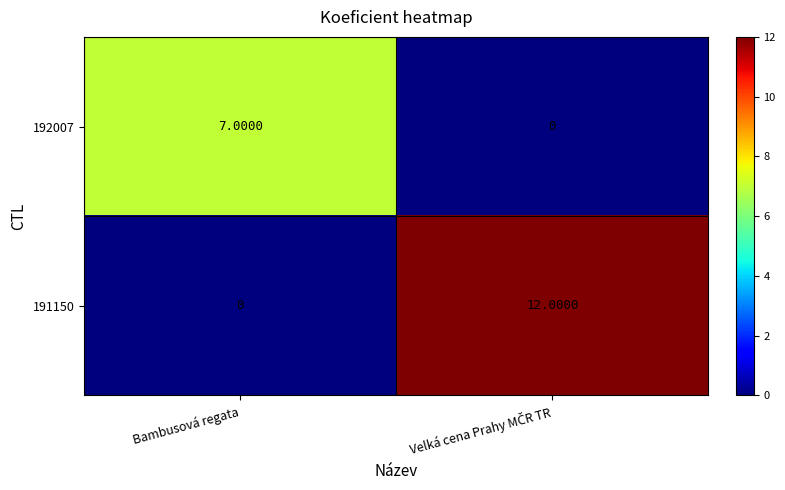

What is the spread (max minus min) of values at Bambusová regata?

7